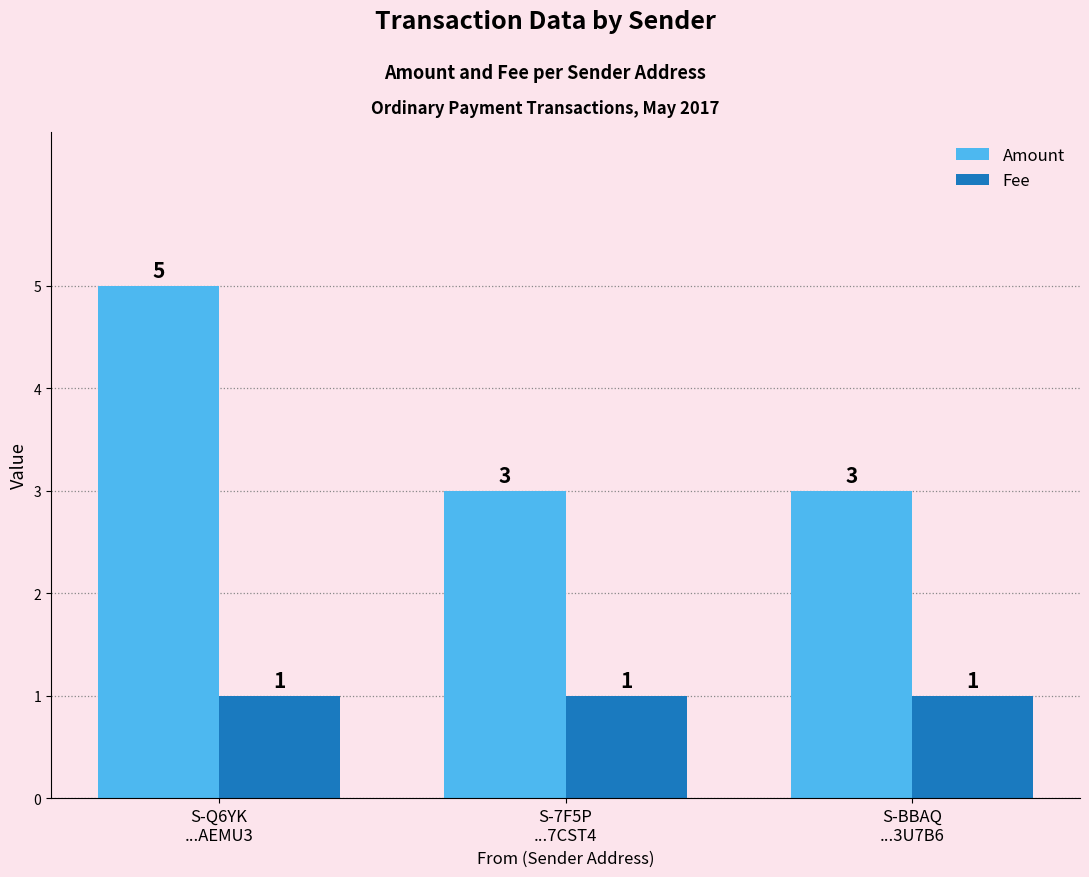

Reading left to right, transcribe all the data shown in this chart.

Amount: S-Q6YK
...AEMU3=5	S-7F5P
...7CST4=3	S-BBAQ
...3U7B6=3
Fee: S-Q6YK
...AEMU3=1	S-7F5P
...7CST4=1	S-BBAQ
...3U7B6=1